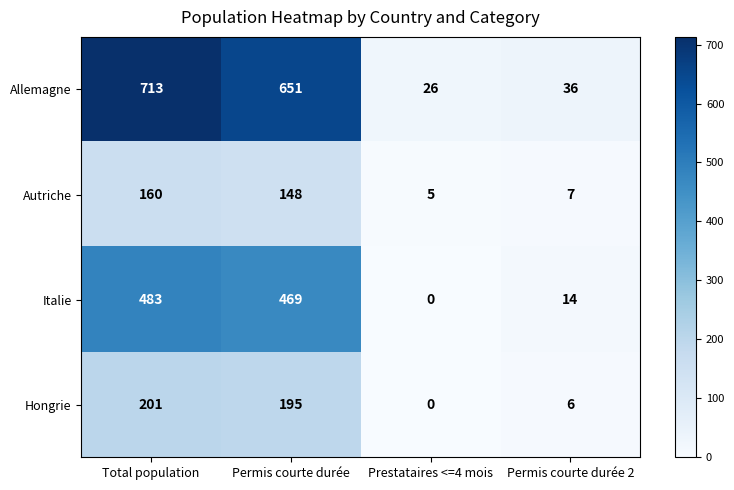

Reading left to right, list all the values displayed in this chart.

Allemagne: Total population=713	Permis courte durée=651	Prestataires <=4 mois=26	Permis courte durée 2=36
Autriche: Total population=160	Permis courte durée=148	Prestataires <=4 mois=5	Permis courte durée 2=7
Italie: Total population=483	Permis courte durée=469	Prestataires <=4 mois=0	Permis courte durée 2=14
Hongrie: Total population=201	Permis courte durée=195	Prestataires <=4 mois=0	Permis courte durée 2=6